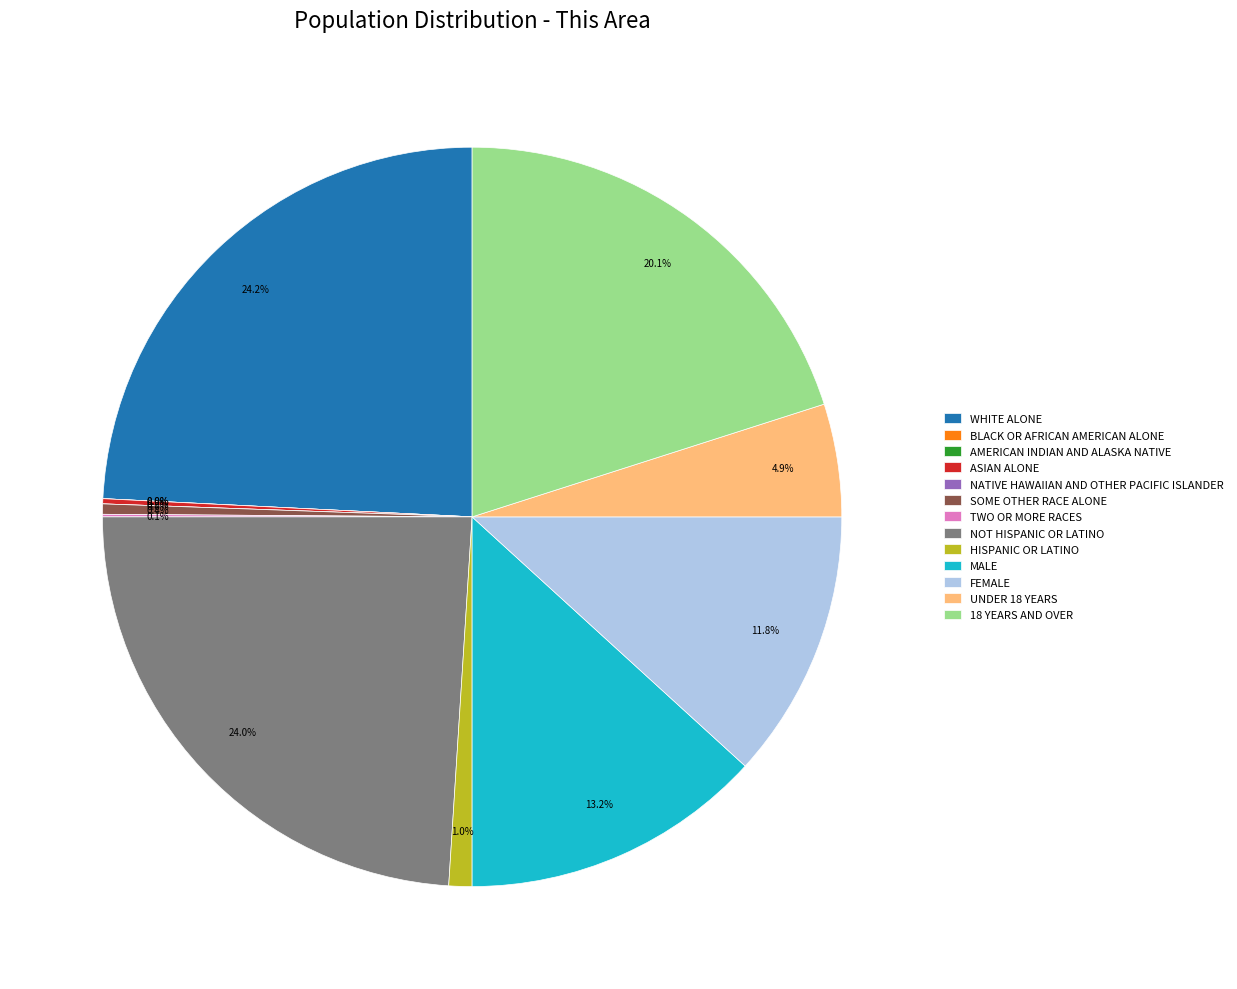

Is there any slice that represents more than half of the pie?

No